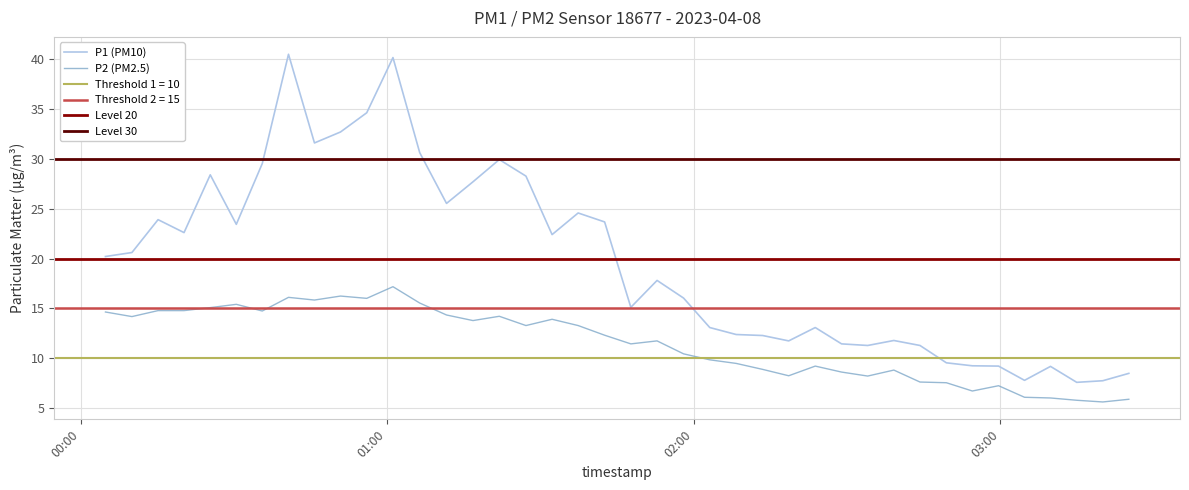

True or false: P1 (PM10) and P2 (PM2.5) intersect in this chart.

False